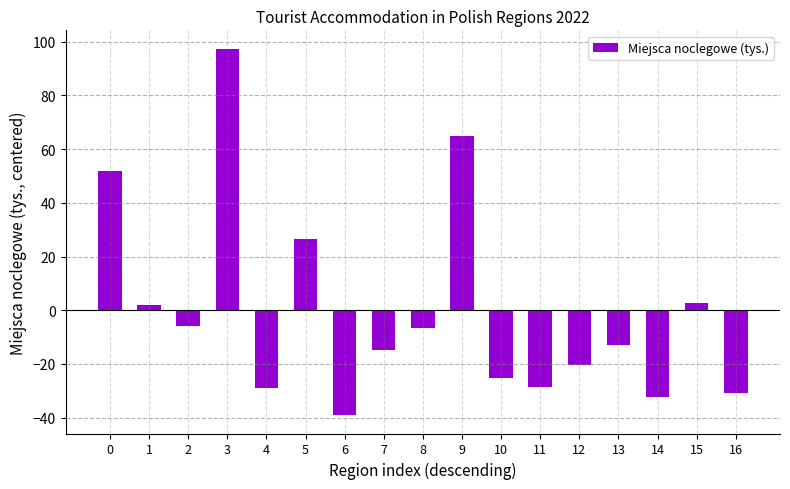

What is the change in value from 0 to 6?

-91.1